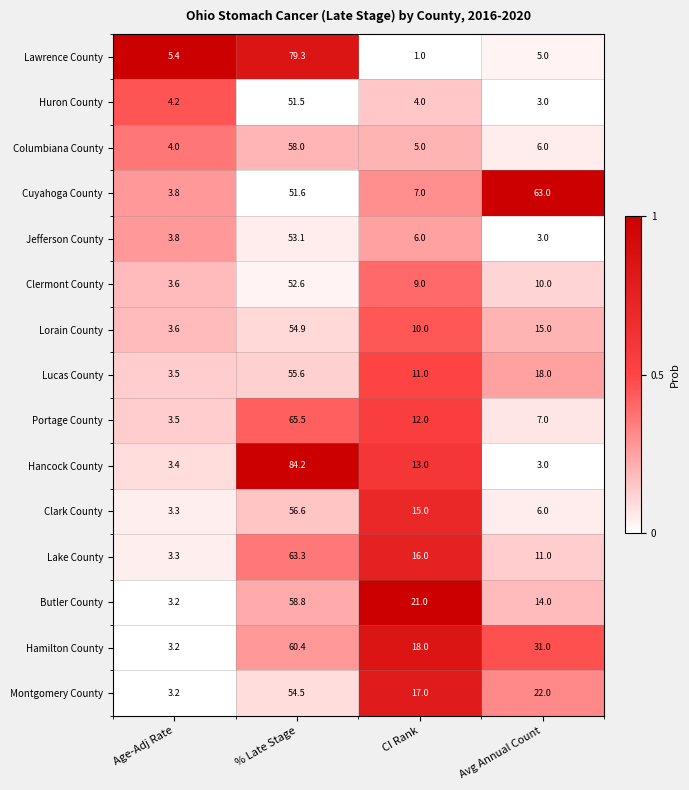

Read the Hancock County value at CI Rank.

13.0